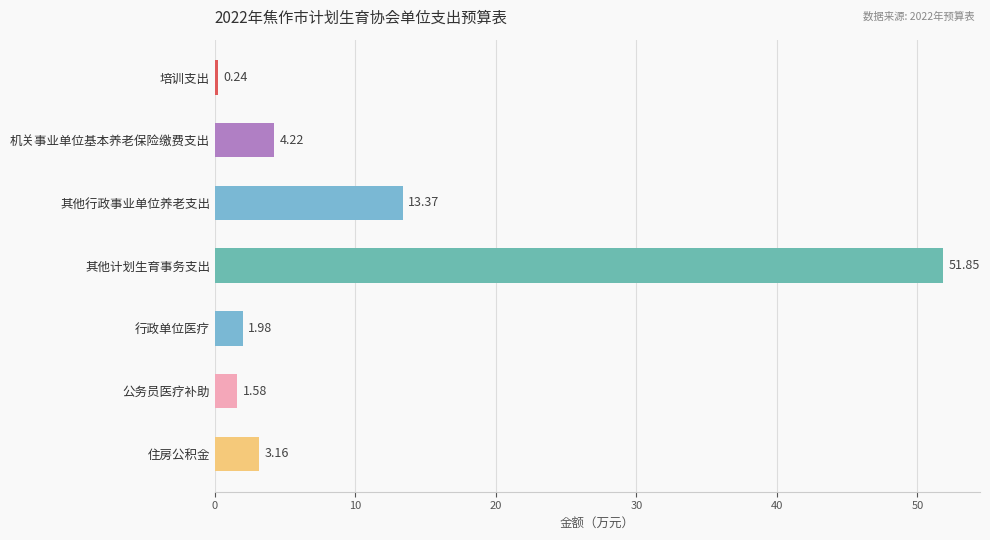

At which category does the chart reach its minimum across all series?

培训支出